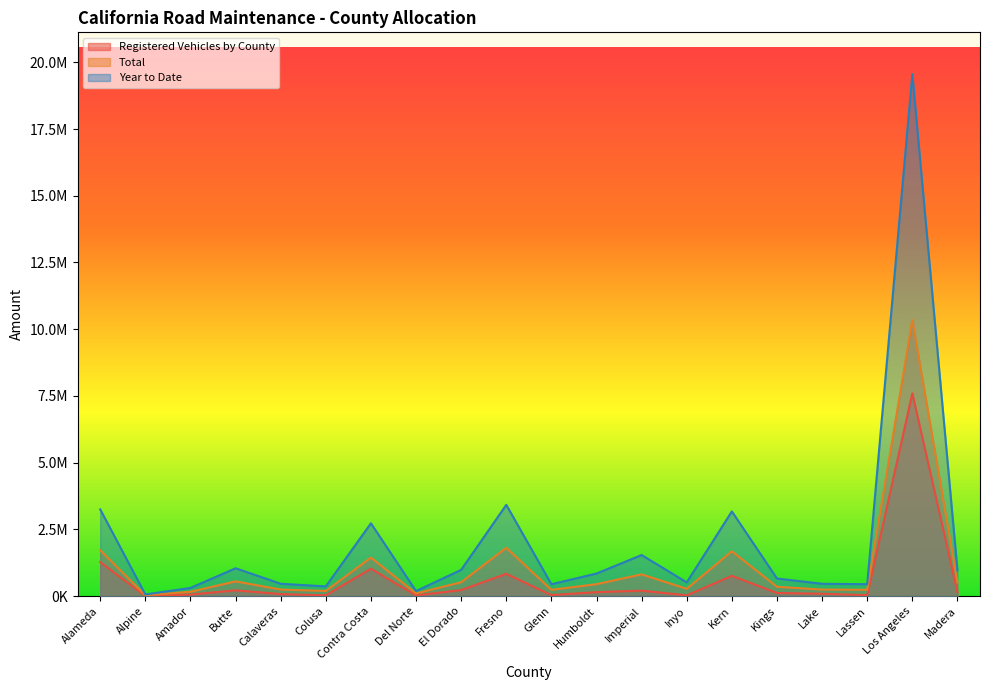

What is the smallest value displayed?

3005.0